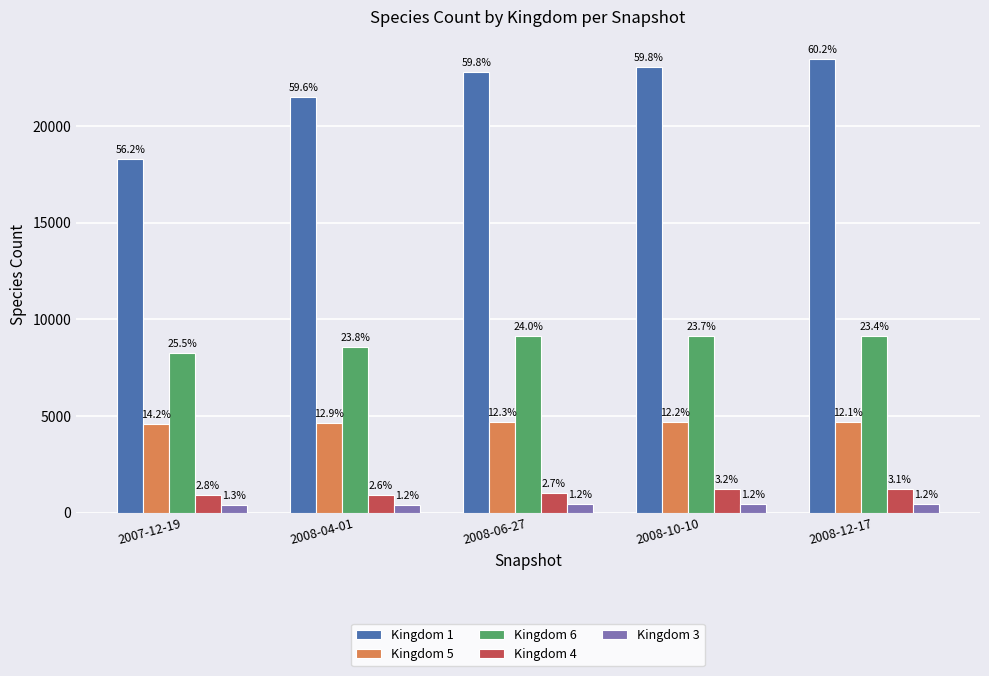

What are all the series names shown in the legend?

Kingdom 1, Kingdom 5, Kingdom 6, Kingdom 4, Kingdom 3